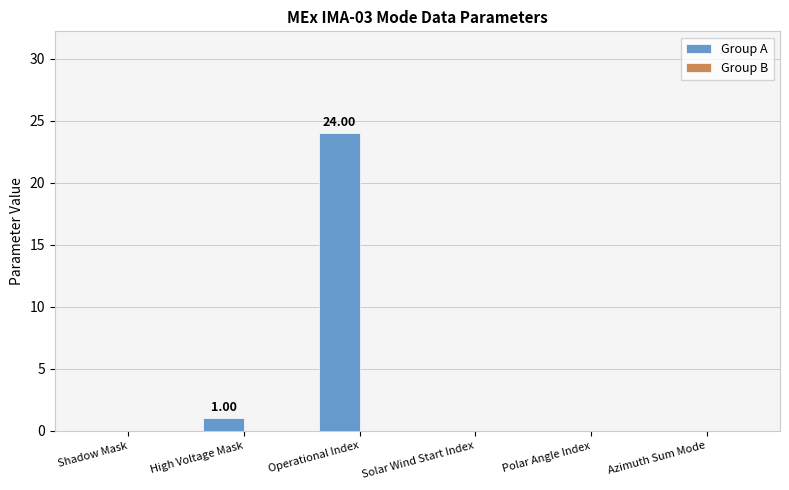

What is the sum of the values at Polar Angle Index and Operational Index?

24